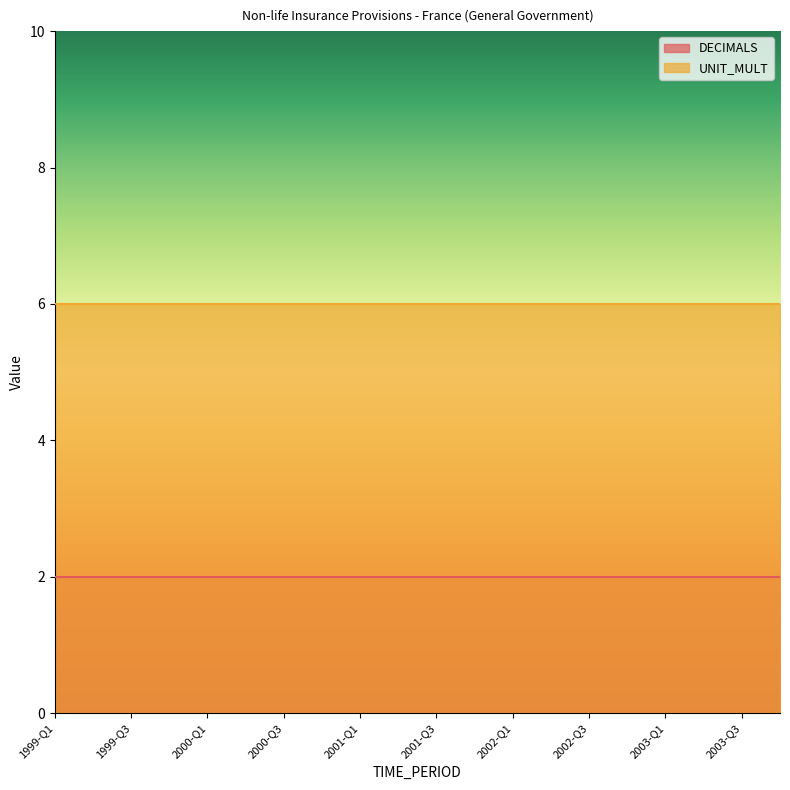

What is the total value across all series at 1999-Q1?

8